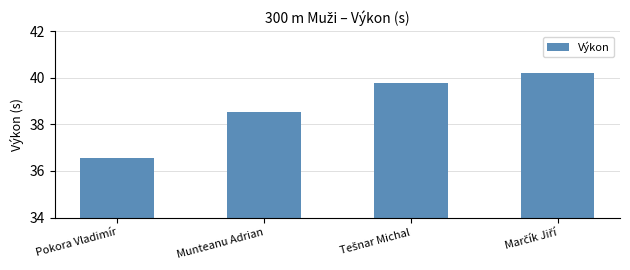

Between Pokora Vladimír and Munteanu Adrian, which is larger?

Munteanu Adrian